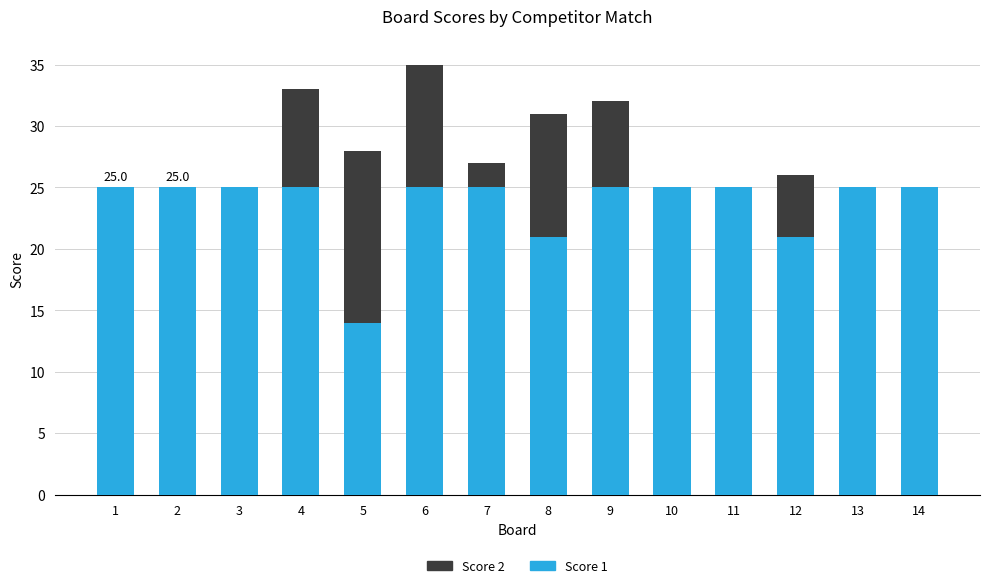

Are the bars horizontal?

No